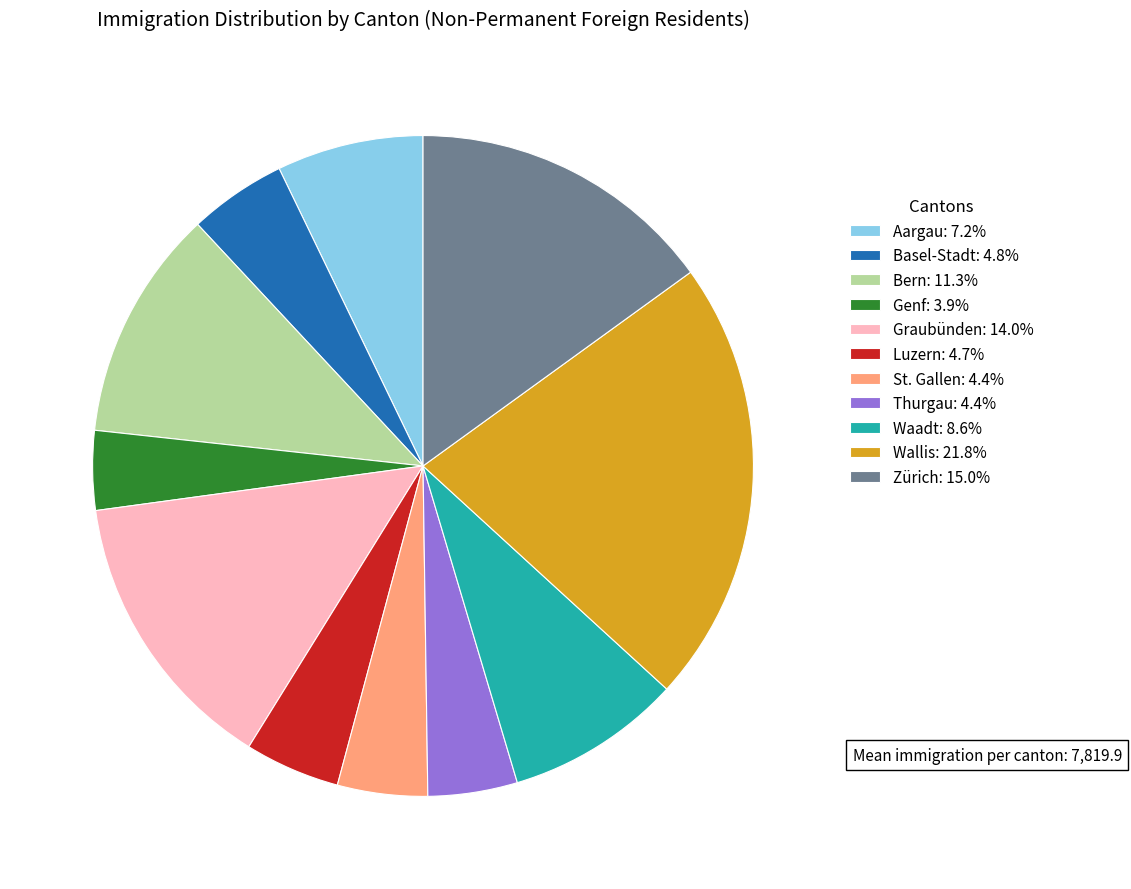

Combined, do Bern: 11.3% and Genf: 3.9% account for over 50%?

No